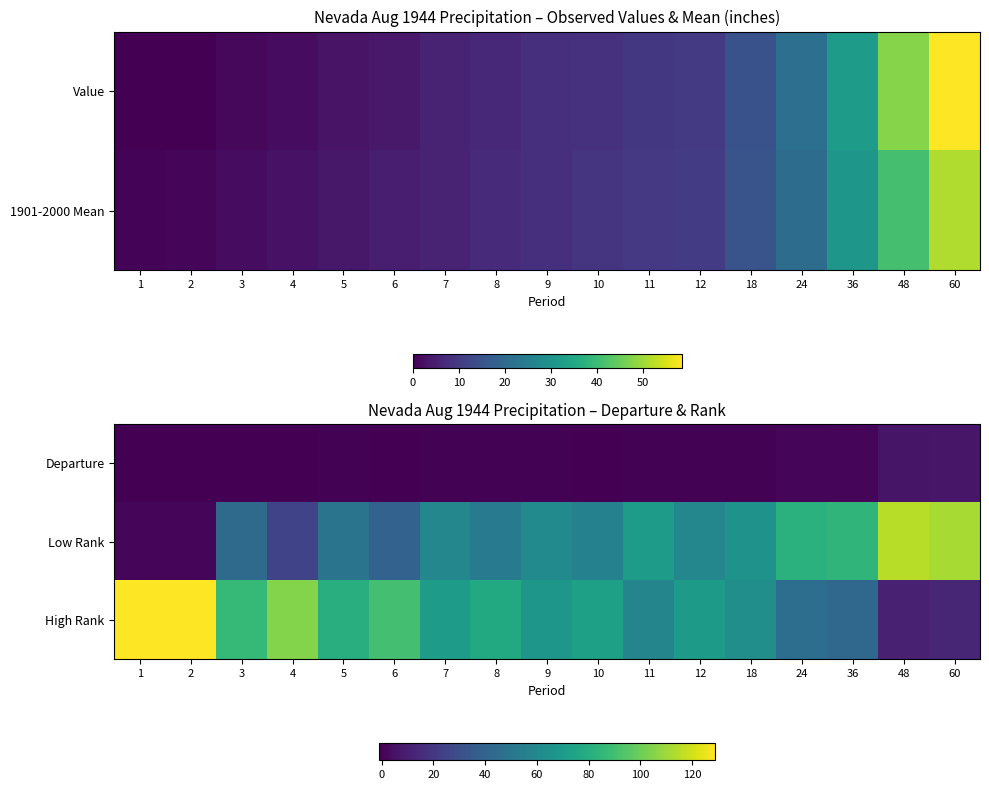

What is the highest value of the High Rank series?

129.0